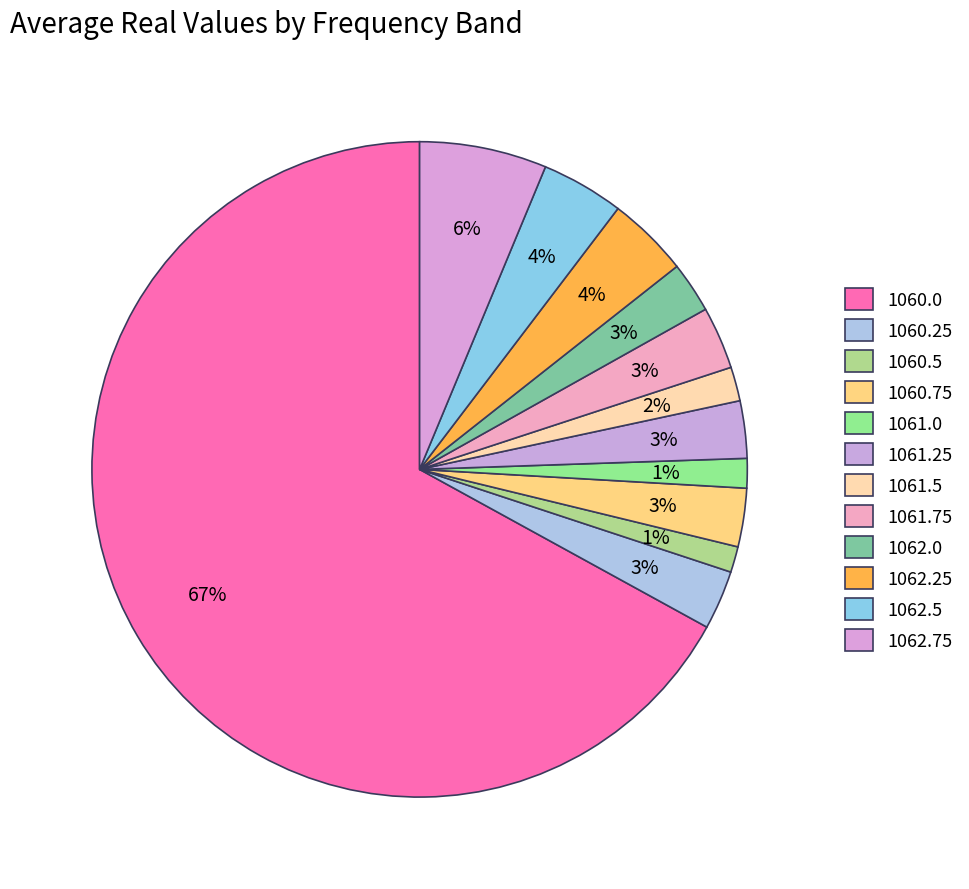

How many segments does this pie chart have?

12